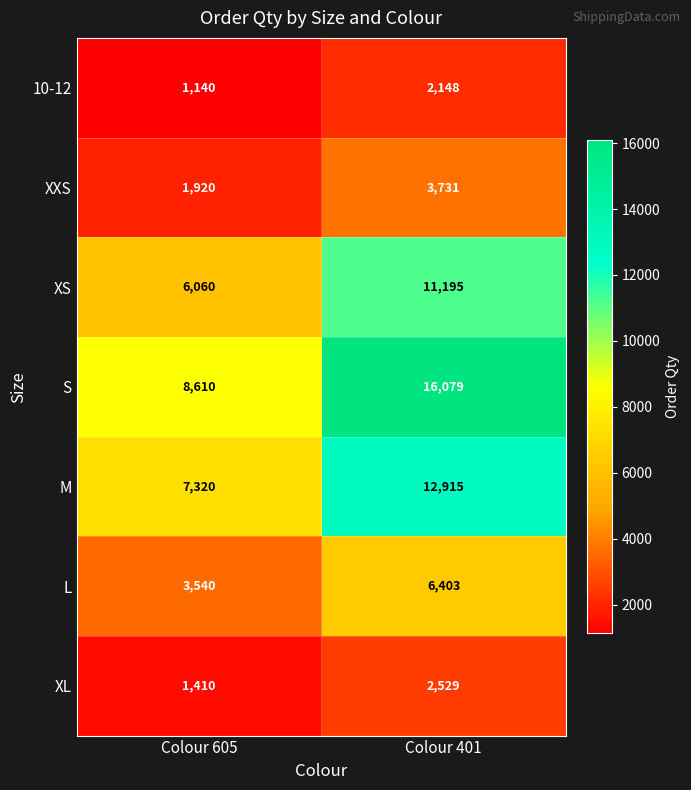

Which series has the largest total across all categories?

S